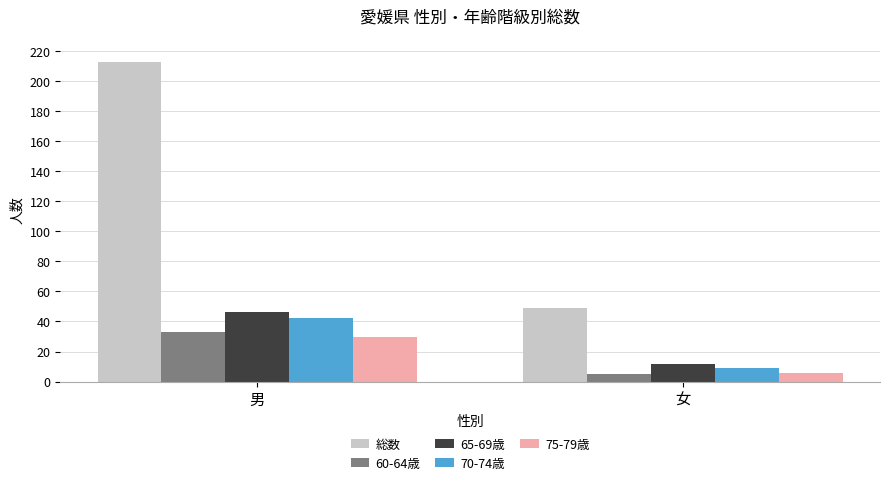

At how many categories does at least one series exceed 27?

2